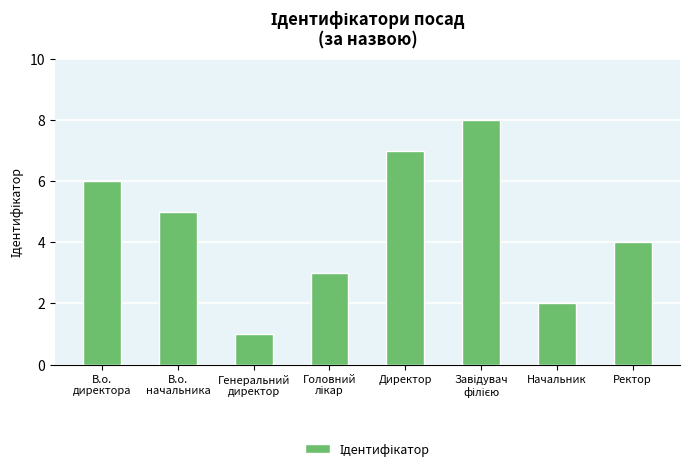

Reading left to right, what are all the values shown in this chart?

6	5	1	3	7	8	2	4